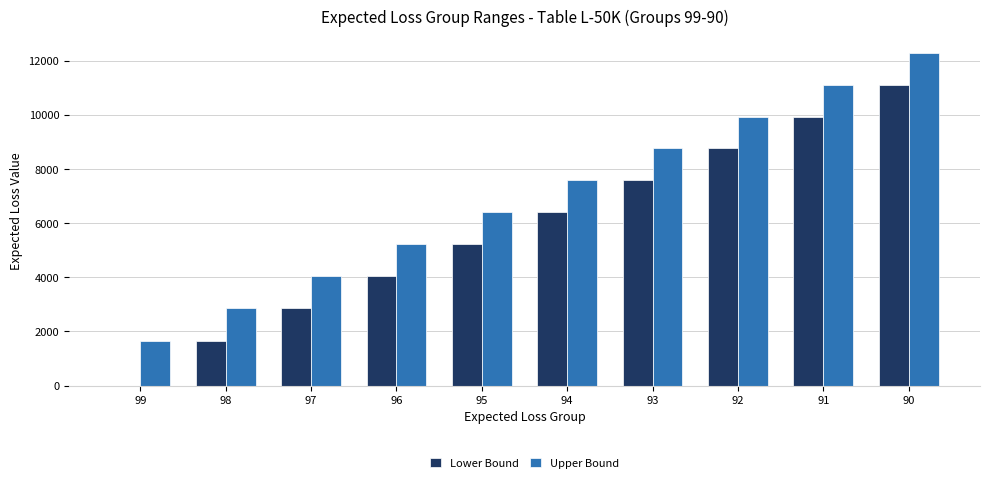

What is the difference between the Lower Bound values at 98 and 90?

9451